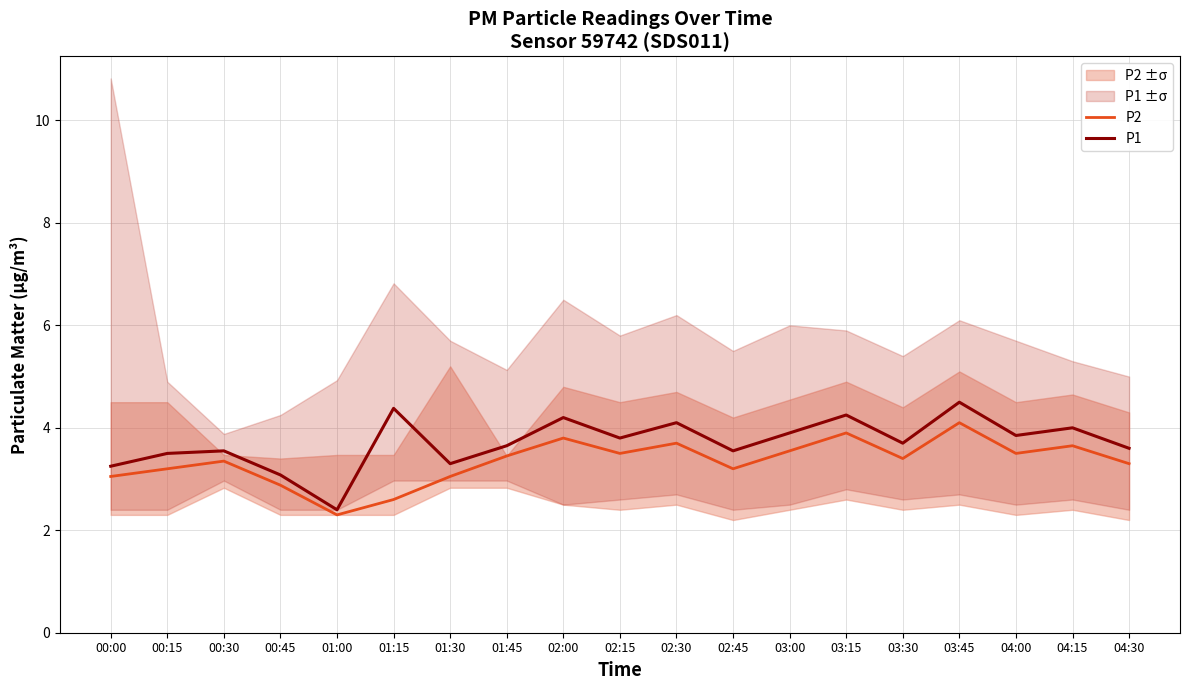

What is the average value of the P2 series?

3.3